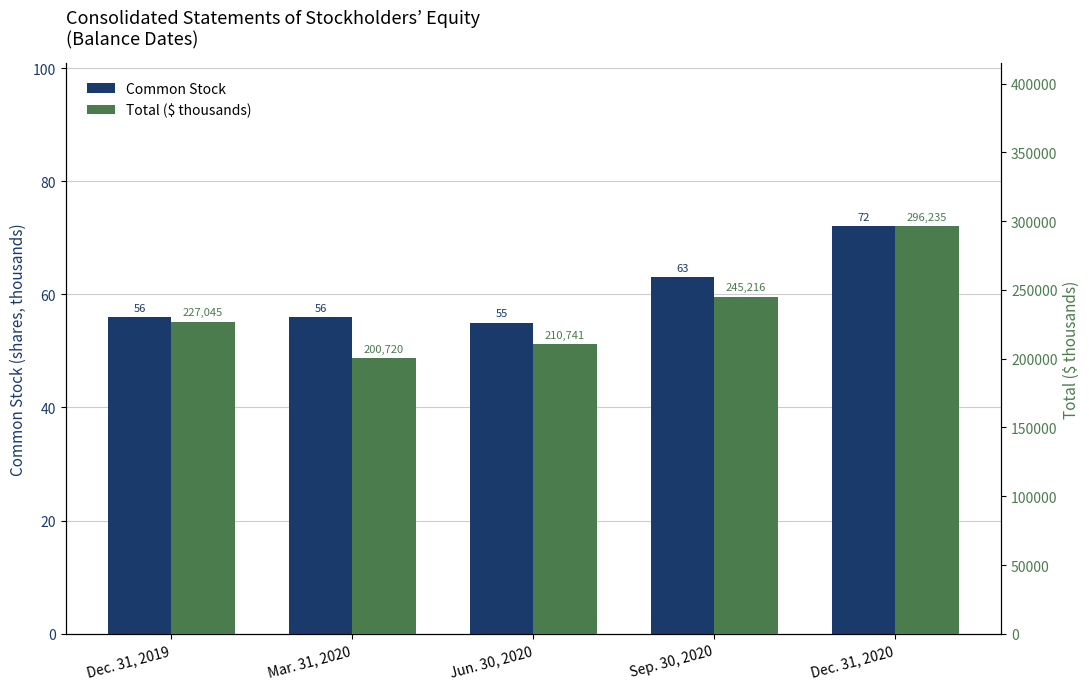

What is the highest value of the Total ($ thousands) series?

296235